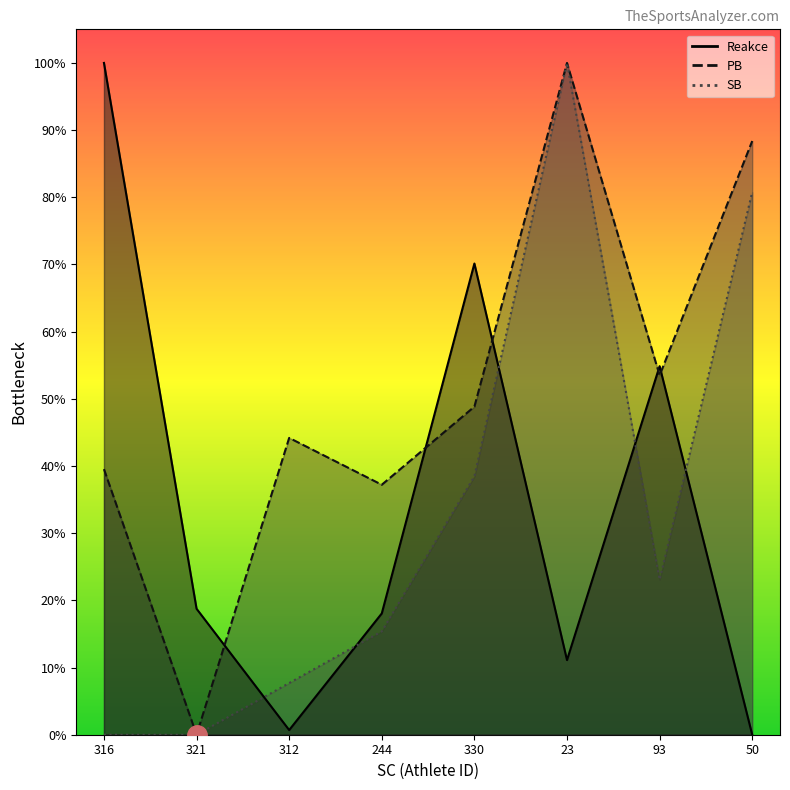

The SB series shows 0.2 at 244. True or false?

True